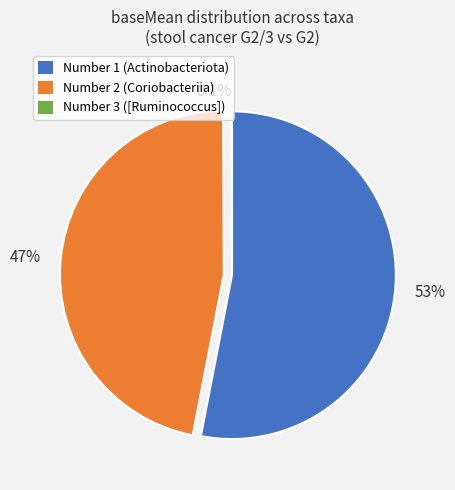

Is there a majority slice in this chart?

Yes